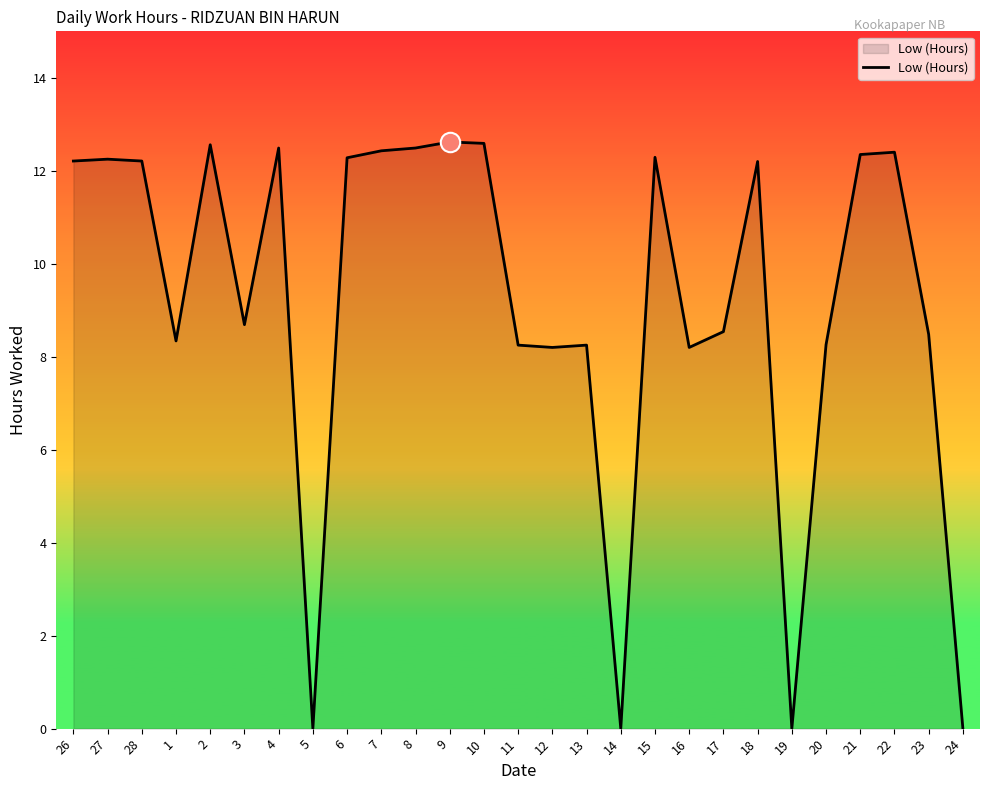

How many lines are shown in the chart?

1